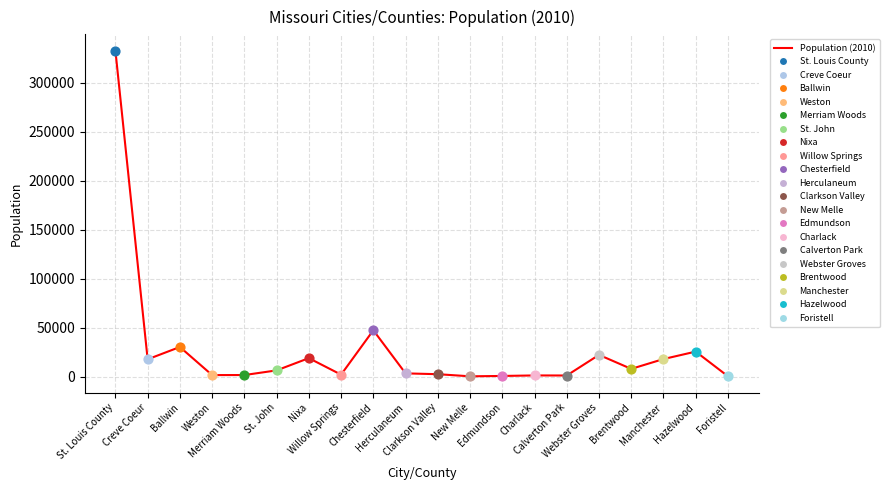

What is the ratio of the value at Clarkson Valley to the value at New Melle?

5.5